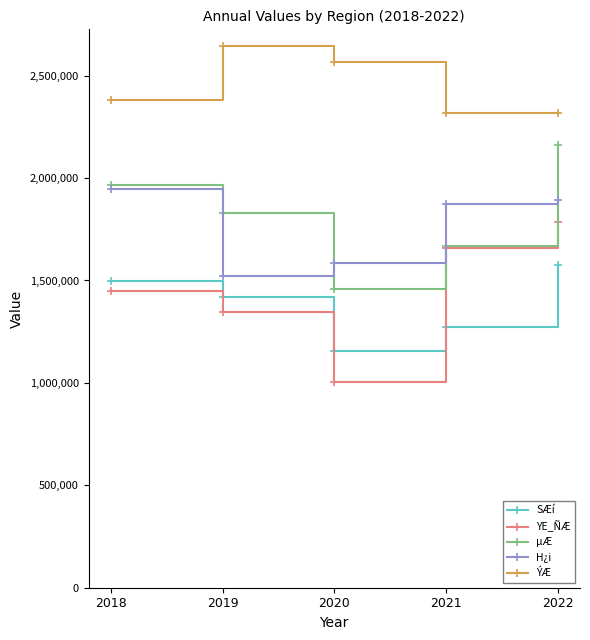

How many lines are shown in the chart?

5